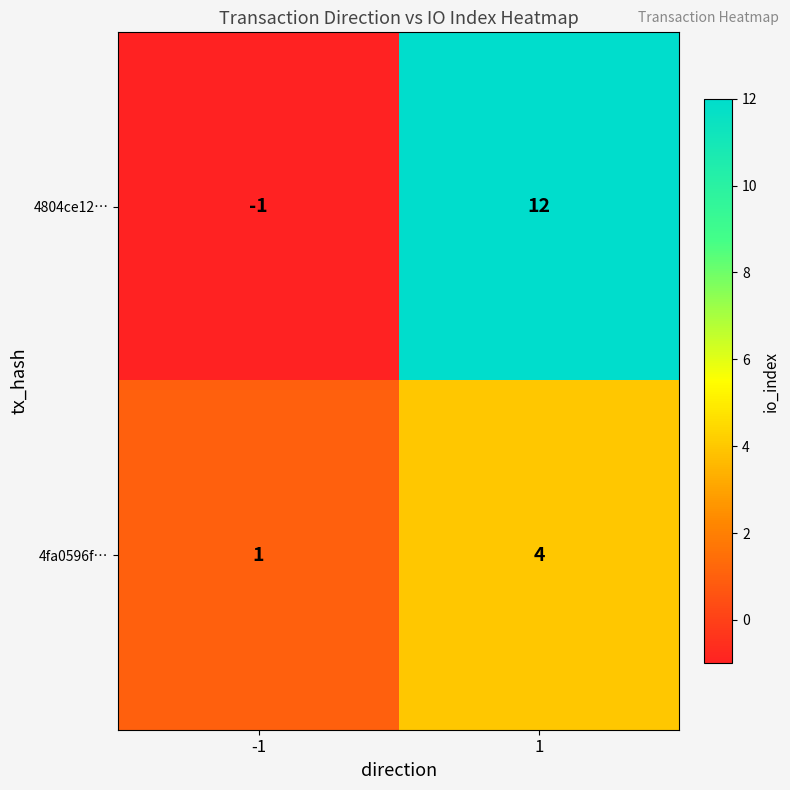

Which series has the largest total across all categories?

4804ce12…